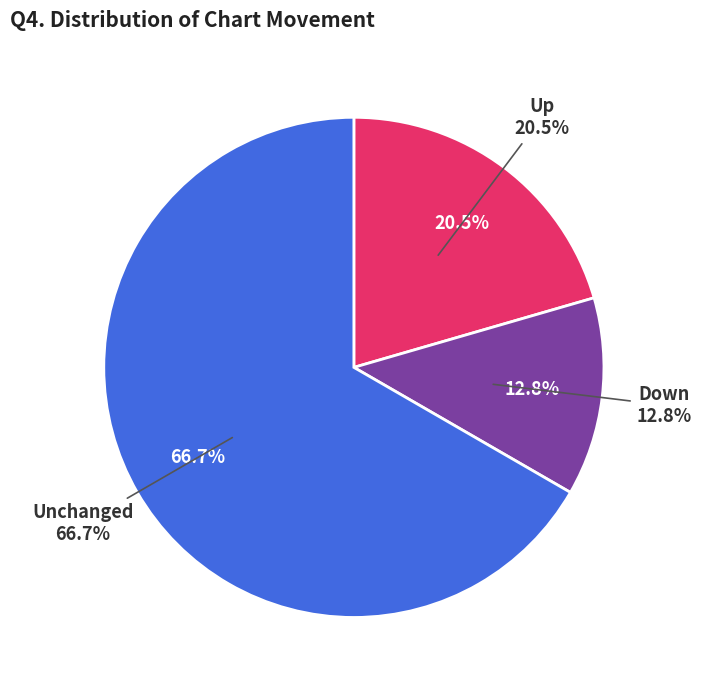

To the nearest percent, what portion does down represent?

13%